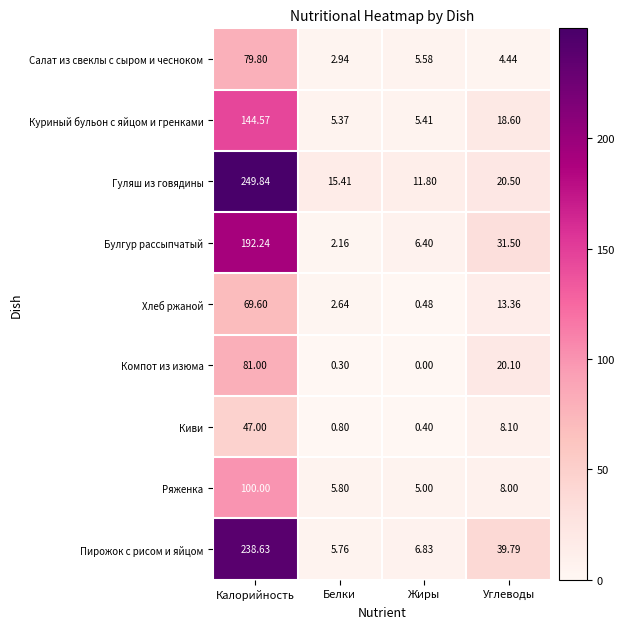

What is the total value across all series at Калорийность?

1202.7